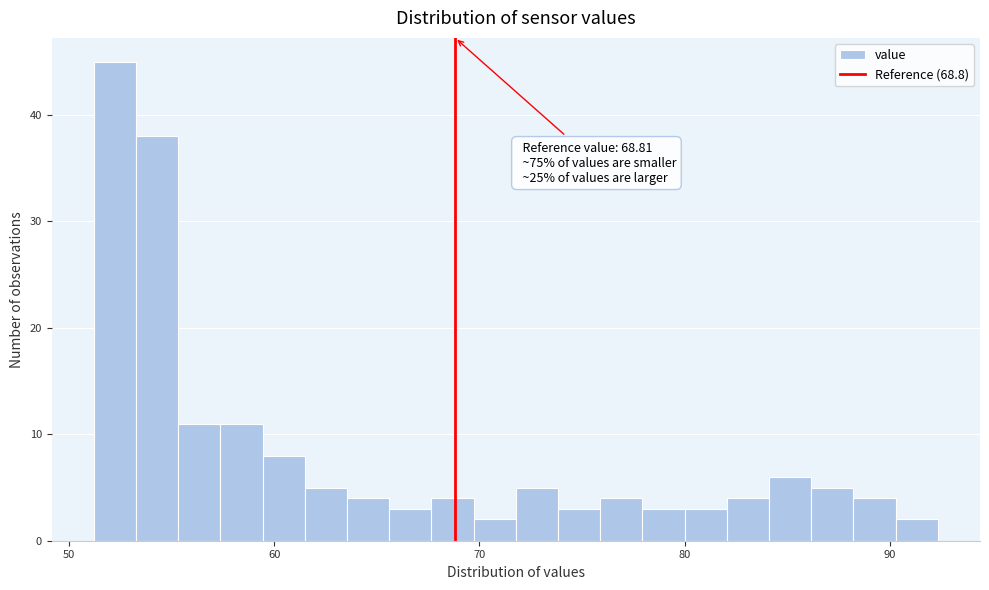

Read against the x-axis, roughly where is the centre of the tallest bar?

52